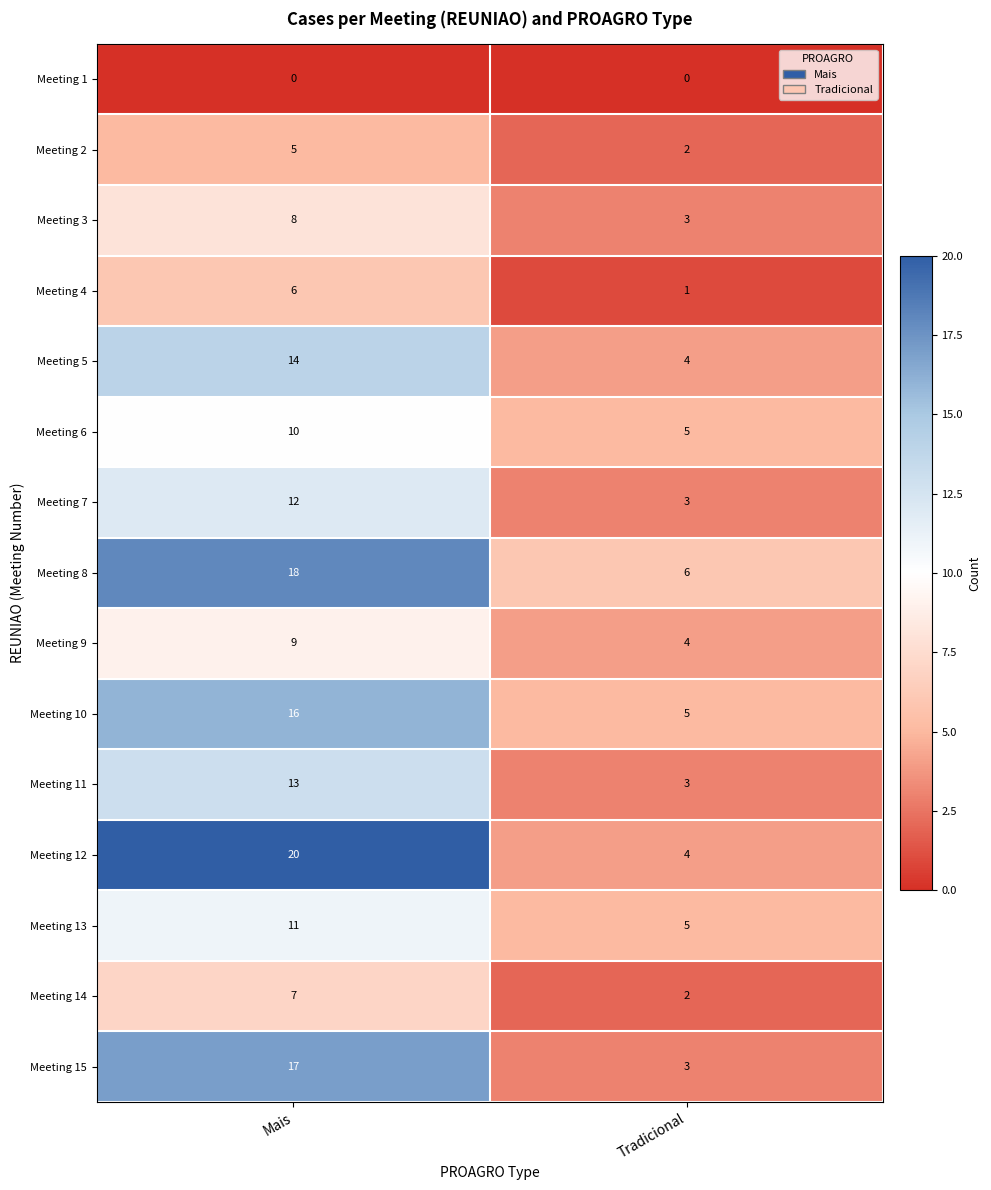

At which label is Meeting 3 closest to 5?

Tradicional